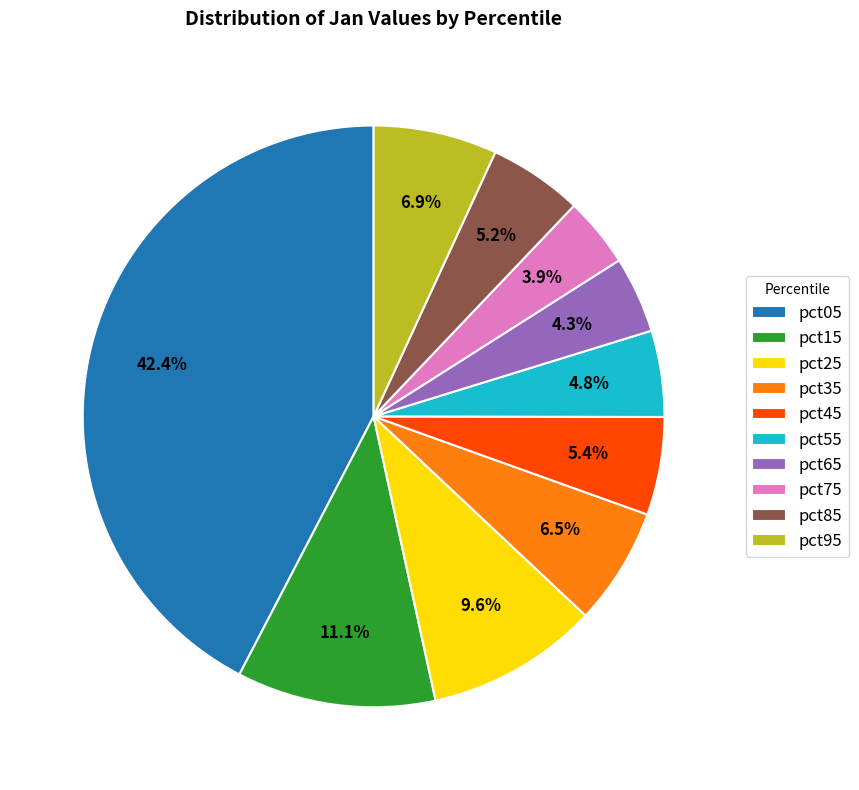

How many slices are in this pie chart?

10